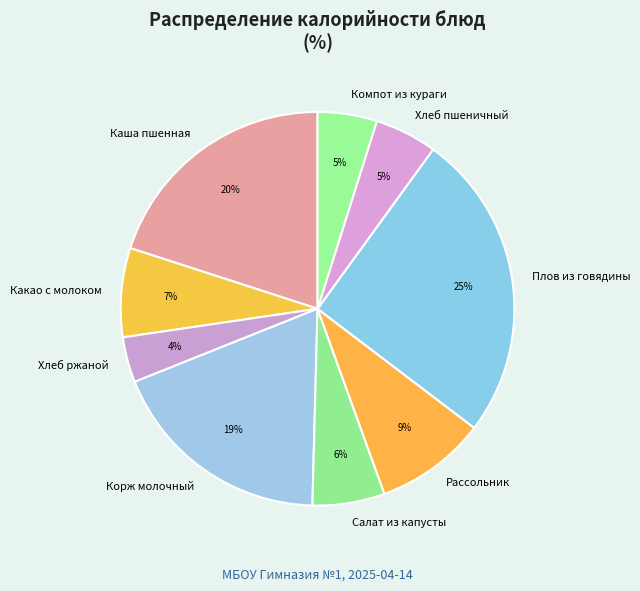

To the nearest percent, what is the average slice percentage?

11%